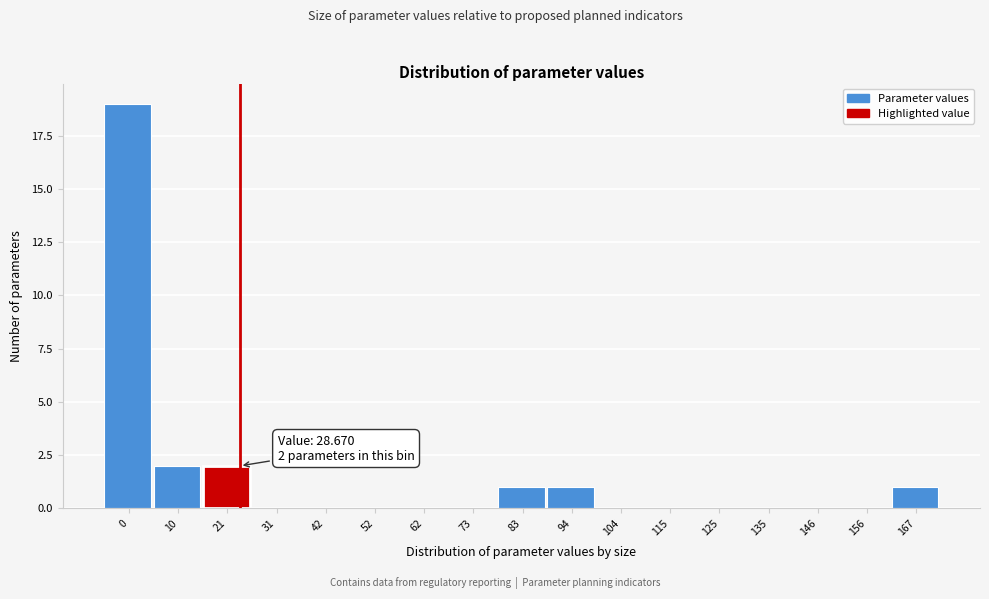

Reading left to right, transcribe all the data shown in this chart.

0=19	10=2	21=2	31=0	42=0	52=0	62=0	73=0	83=1	94=1	104=0	115=0	125=0	135=0	146=0	156=0	167=1